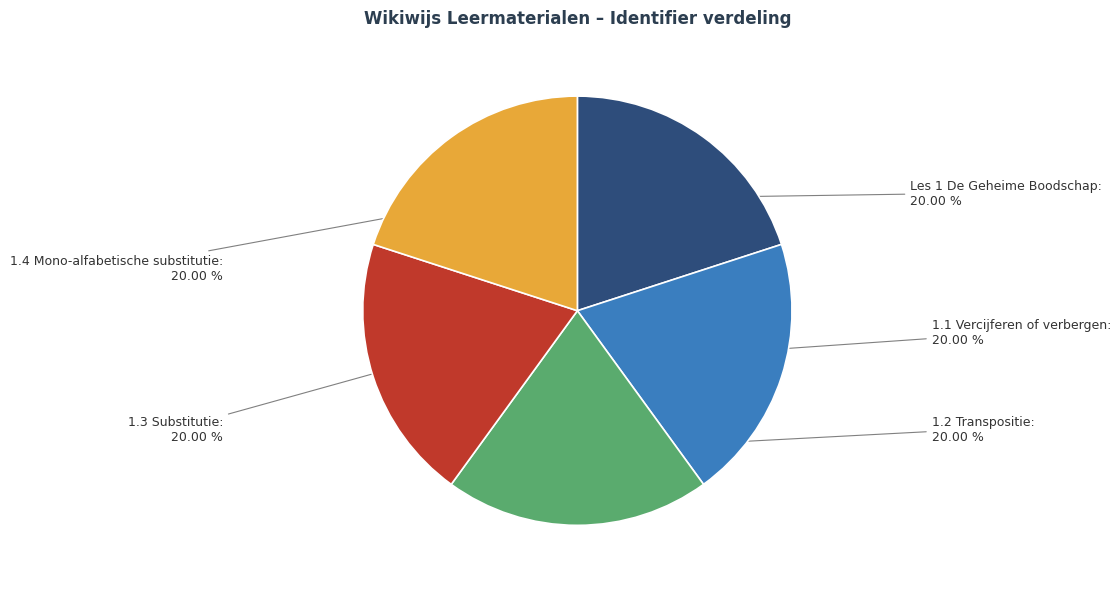

How many slices are in this pie chart?

5